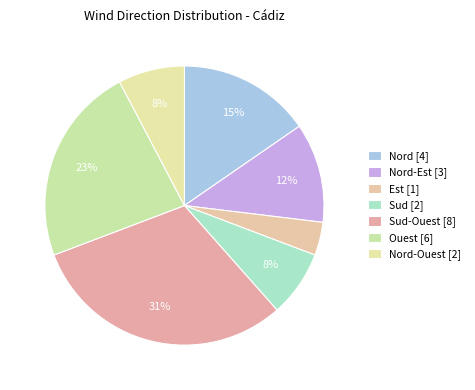

How many segments does this pie chart have?

7